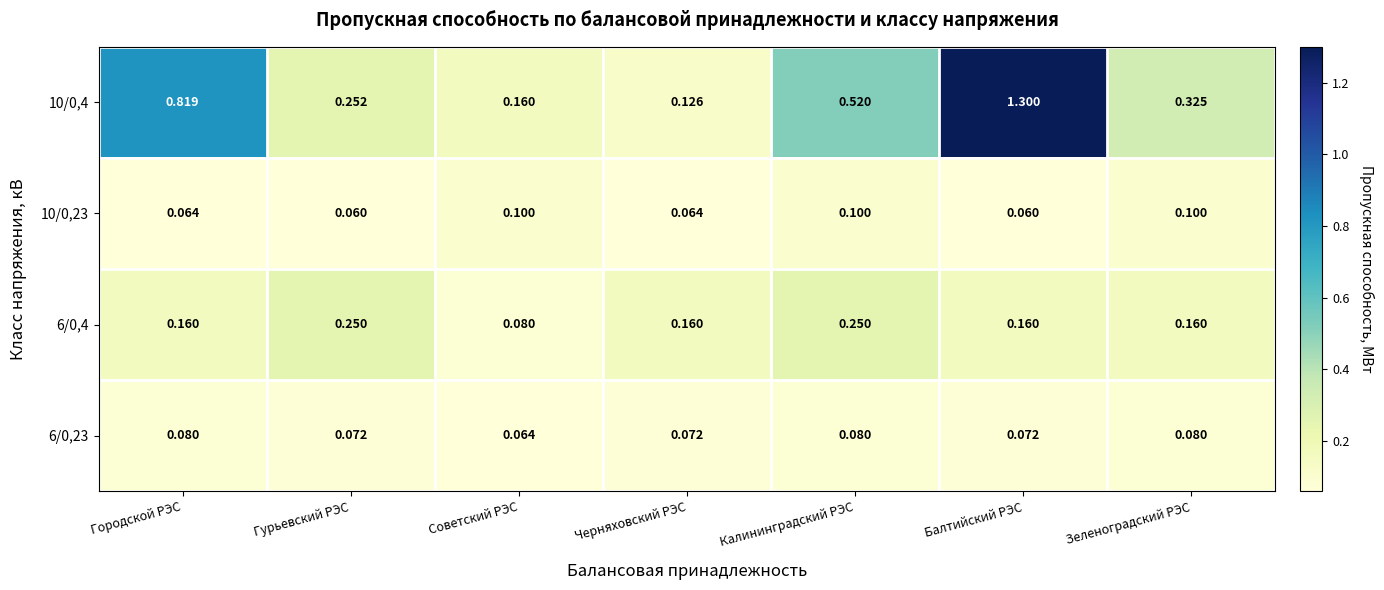

Which category has the highest value in the 10/0,4 series?

Балтийский РЭС